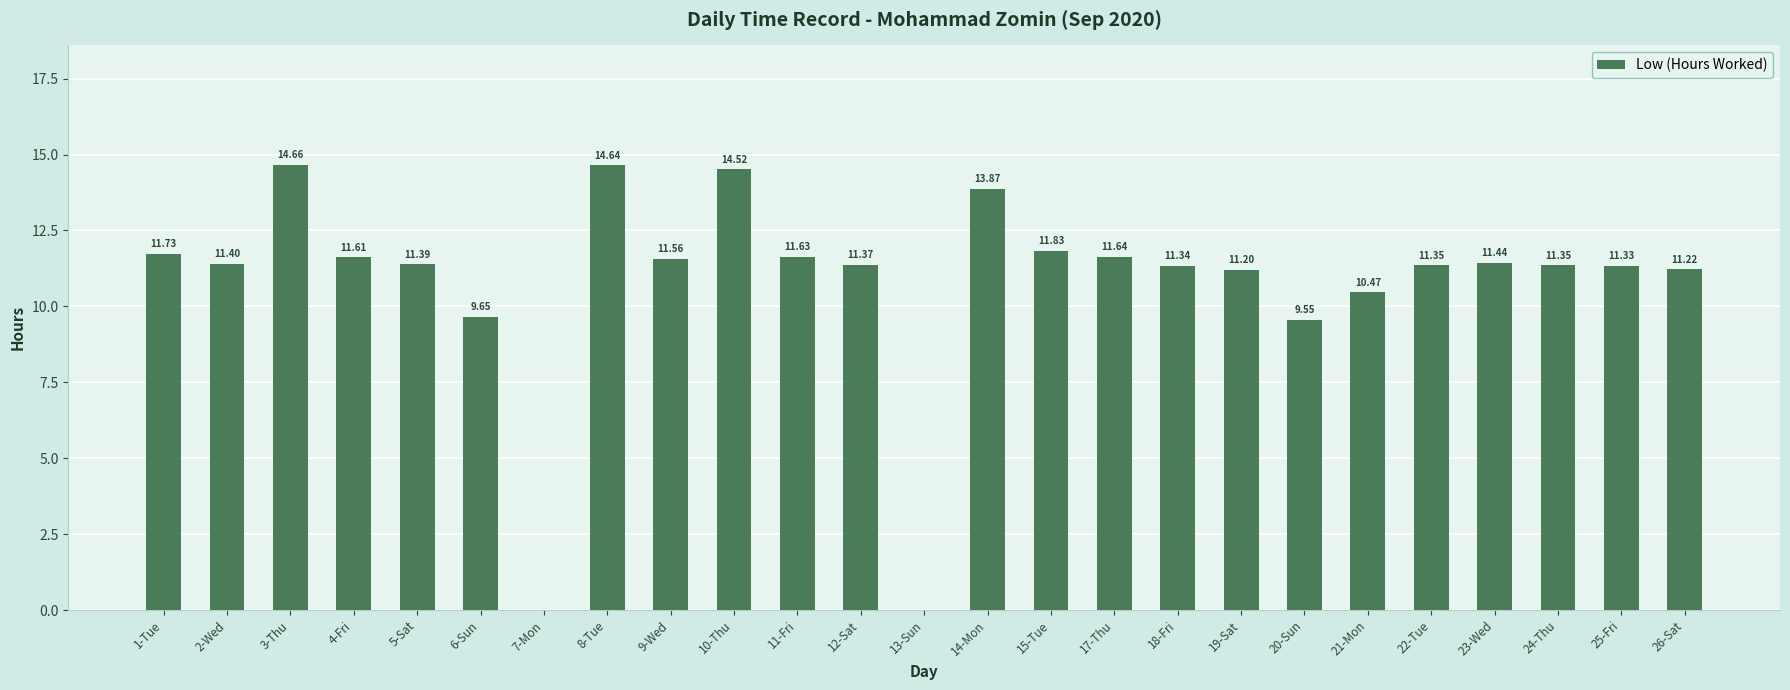

Approximately how many times larger is the value at 23-Wed compared to 22-Tue?

1.0